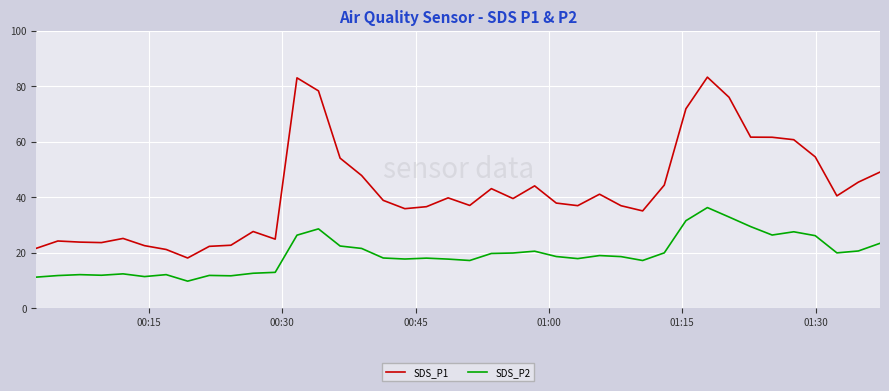

Which series has the largest total across all categories?

SDS_P1